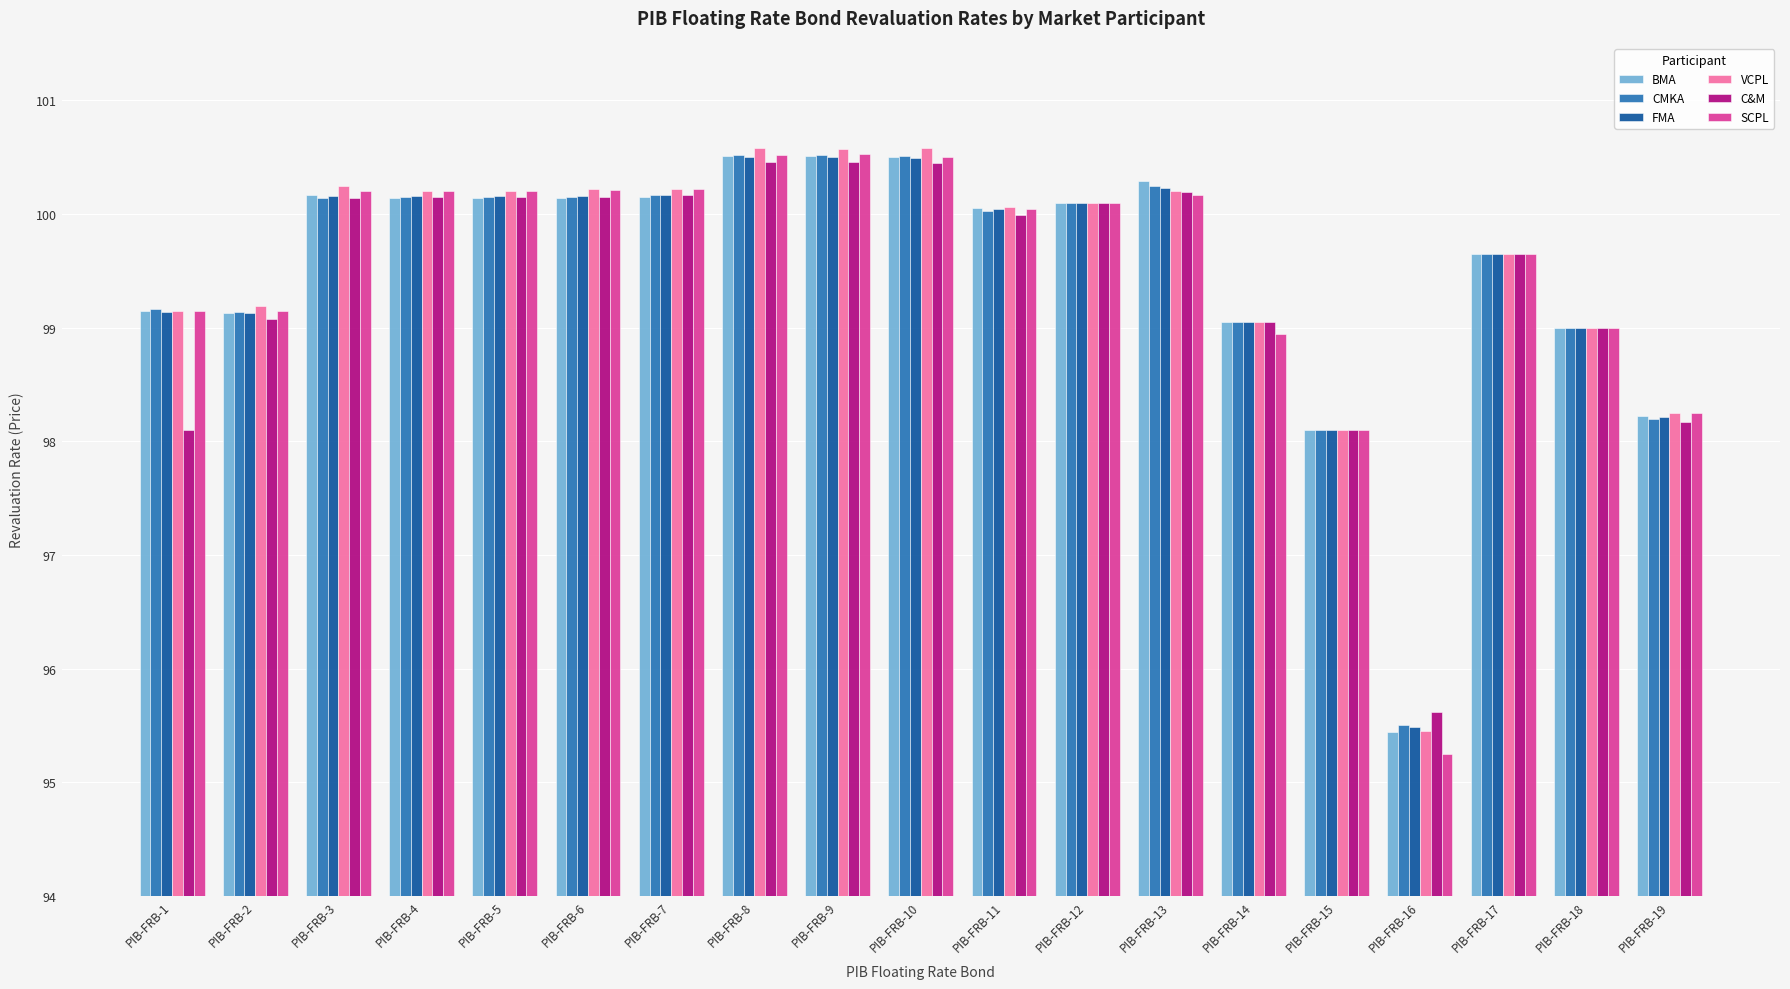

How many bars are there in total?

114